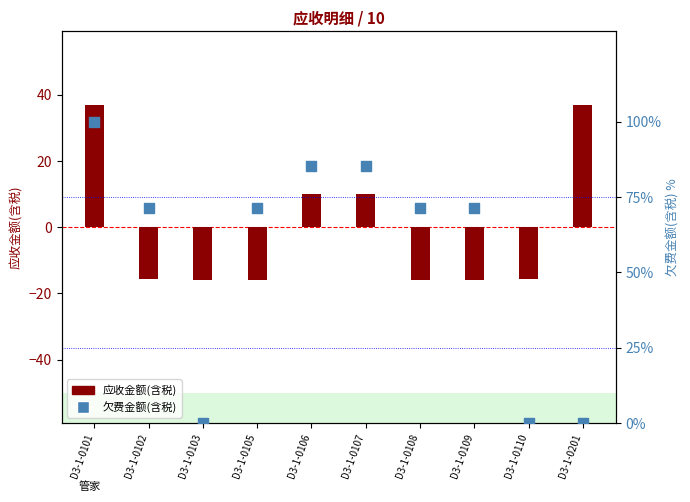

Which series has the largest total across all categories?

欠费金额(含税)